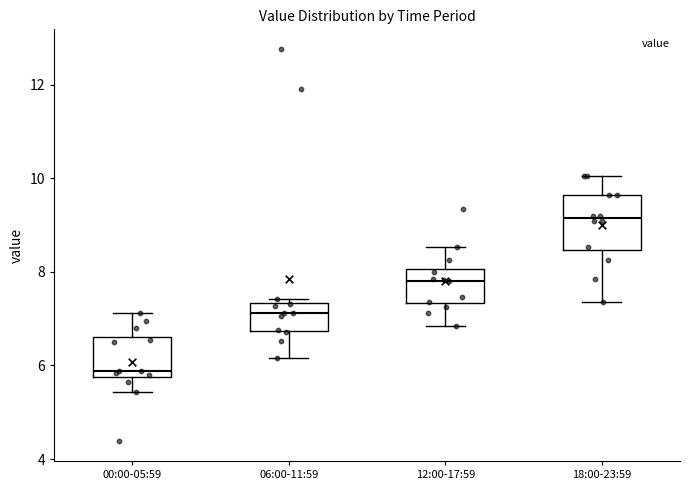

Which box has the highest median line?

18:00-23:59